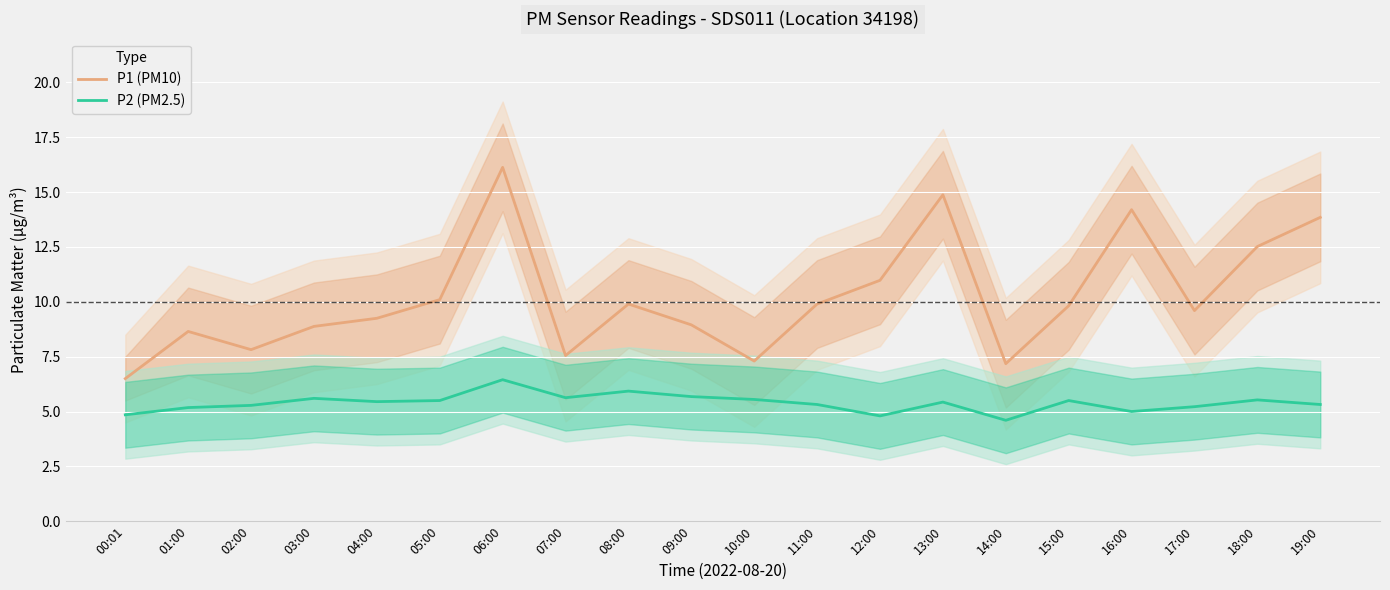

Is it true that P1 (PM10) equals 7.8 at 02:00?

True